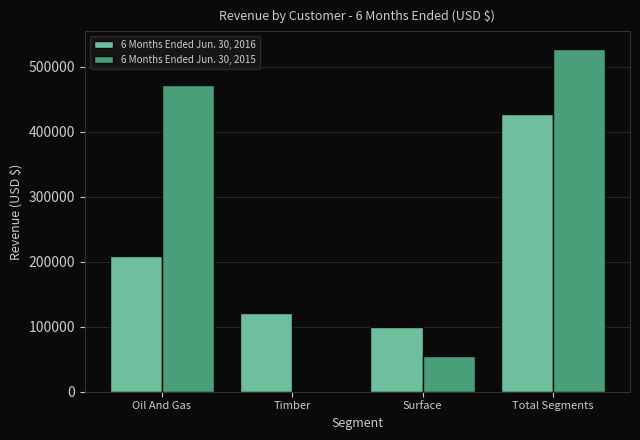

True or false: 6 Months Ended Jun. 30, 2016 has a value of 427956 at Total Segments.

True